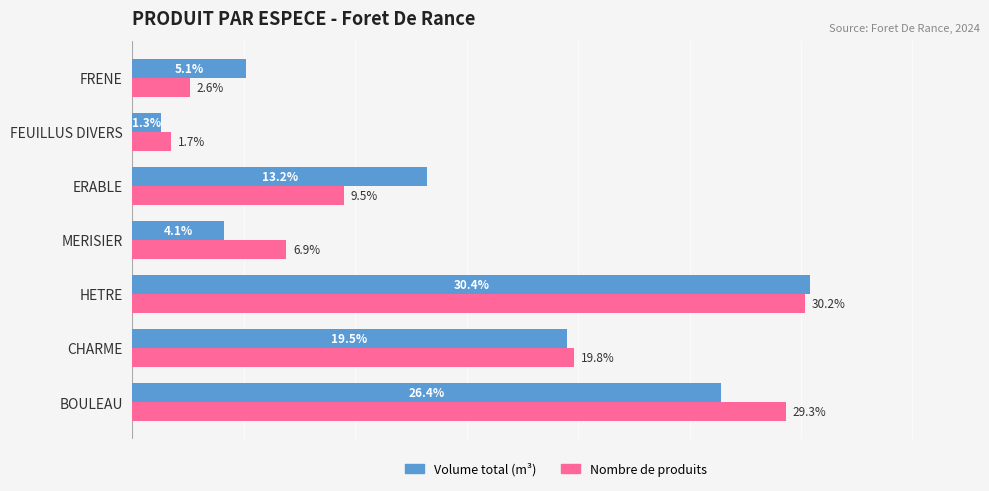

Is the value of Nombre de produits at MERISIER greater than the value of Volume total (m³) at FRENE?

Yes